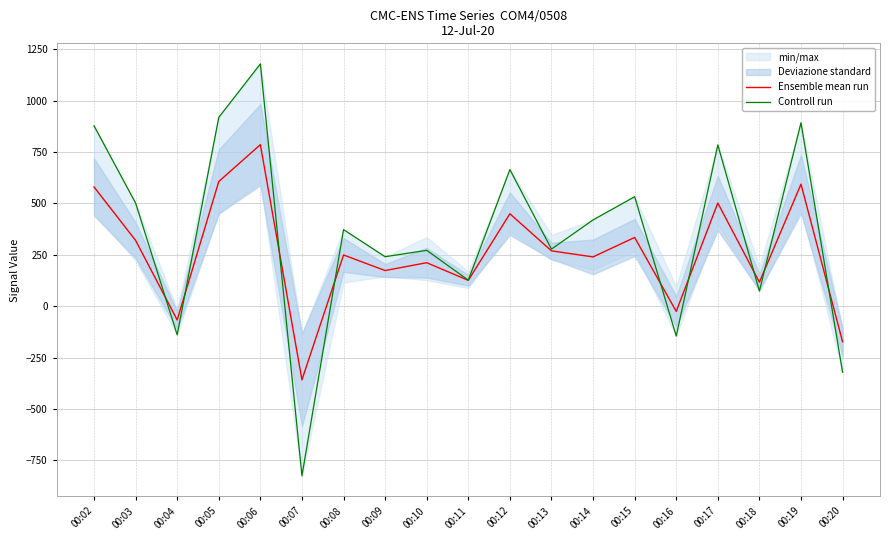

What is the highest value of the Ensemble mean run series?

786.2